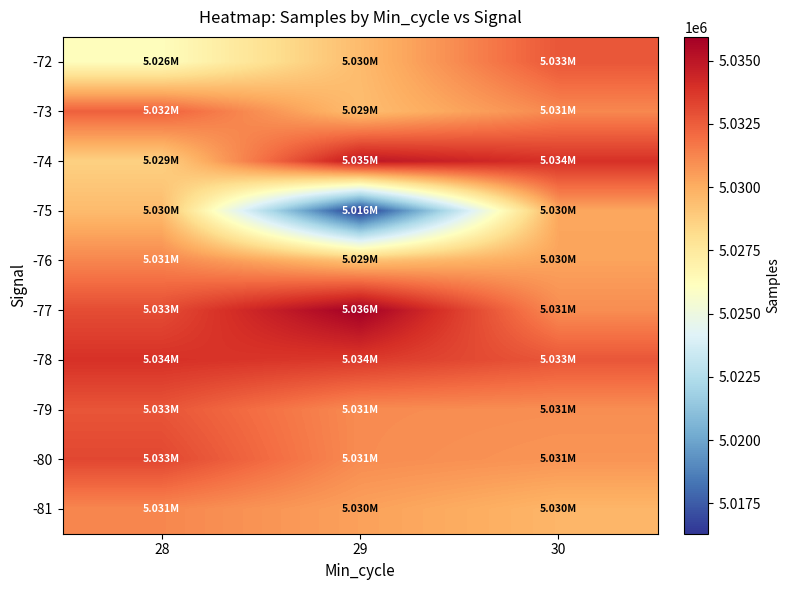

Between 29 and 30, which series saw the biggest shift?

-75